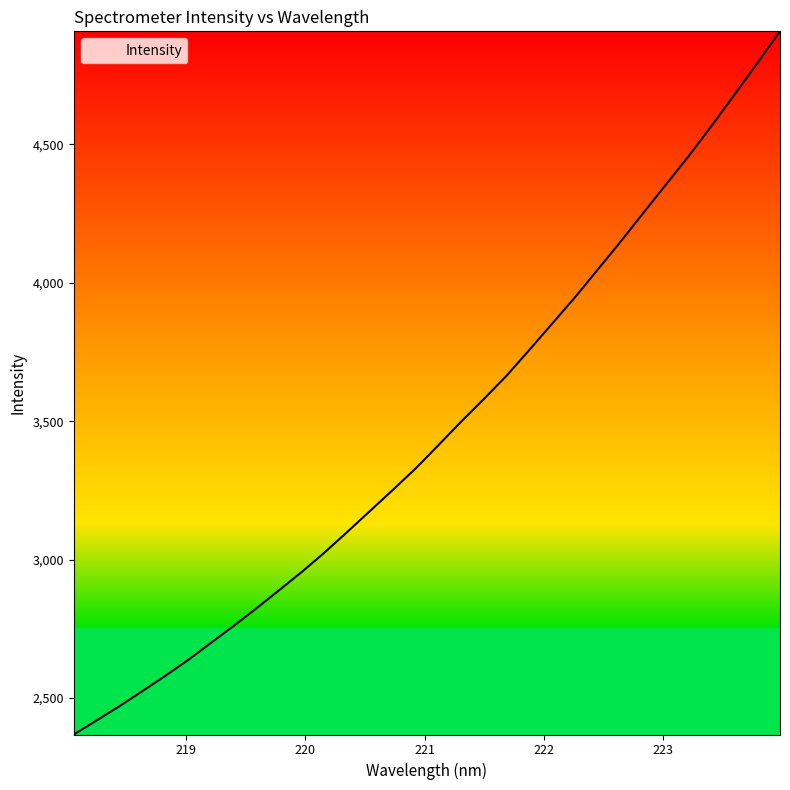

What is the difference between the maximum and minimum values?

2540.5